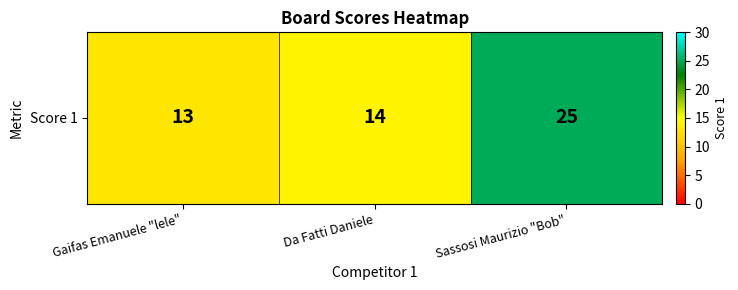

How many data points are above 14?

1